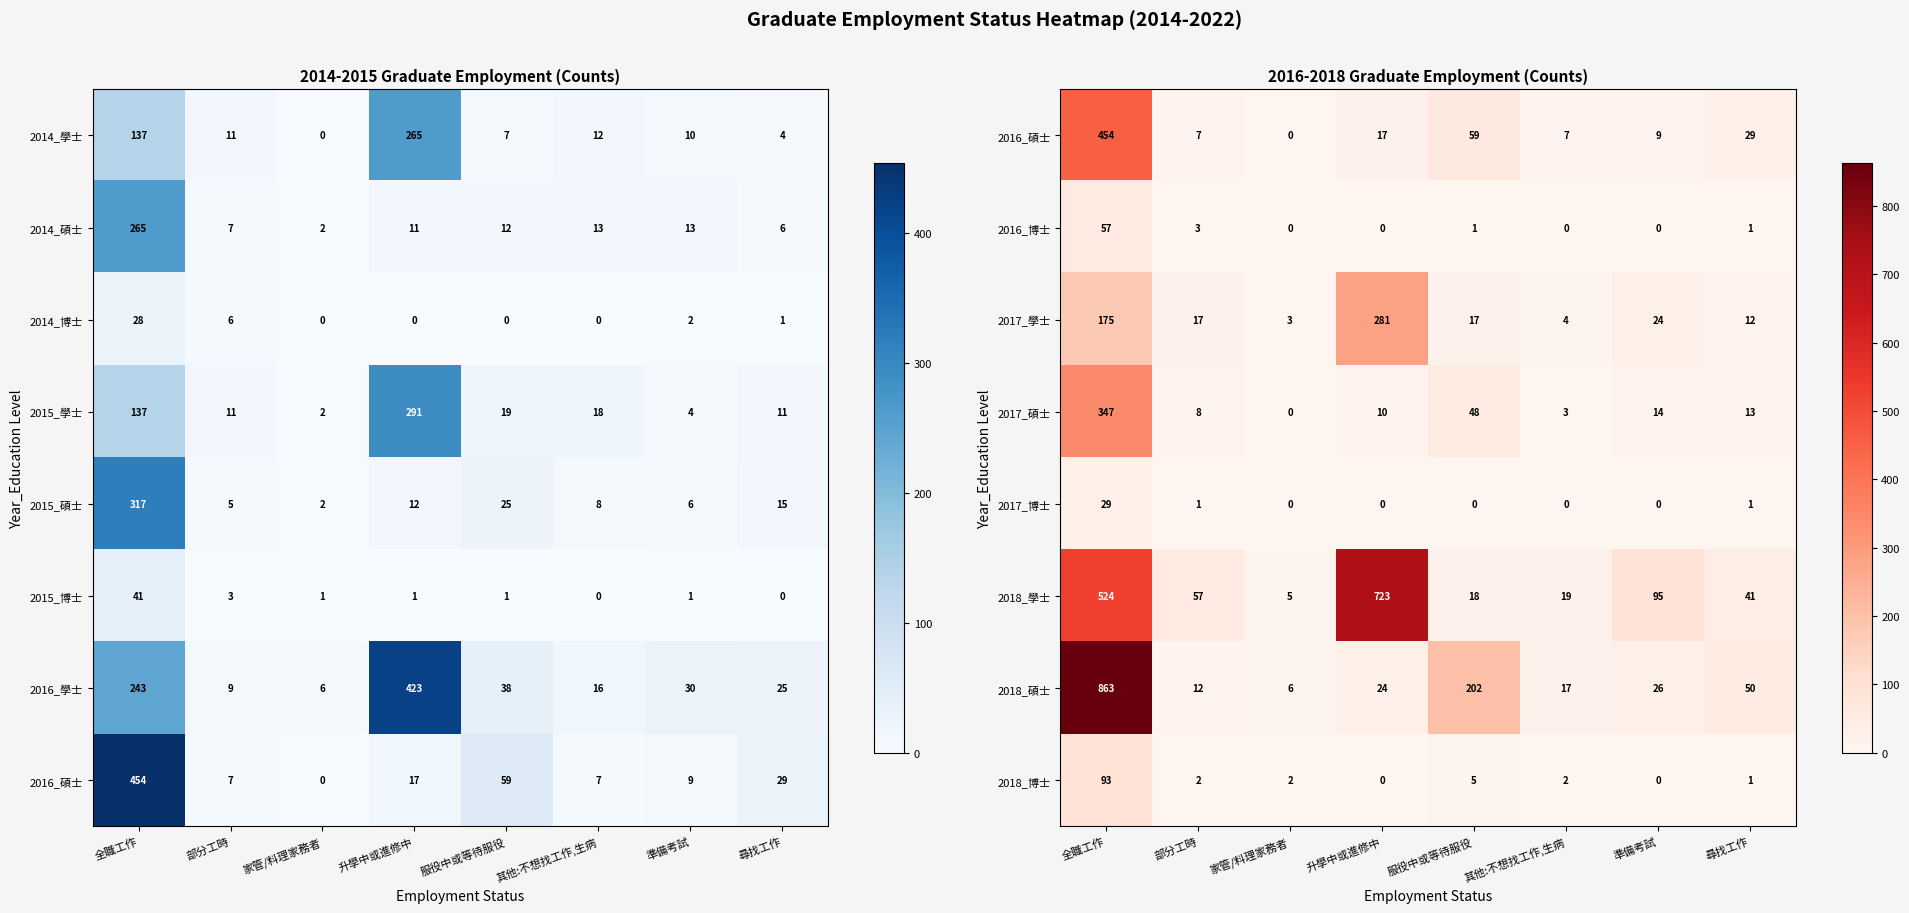

How many distinct data groups are displayed?

8